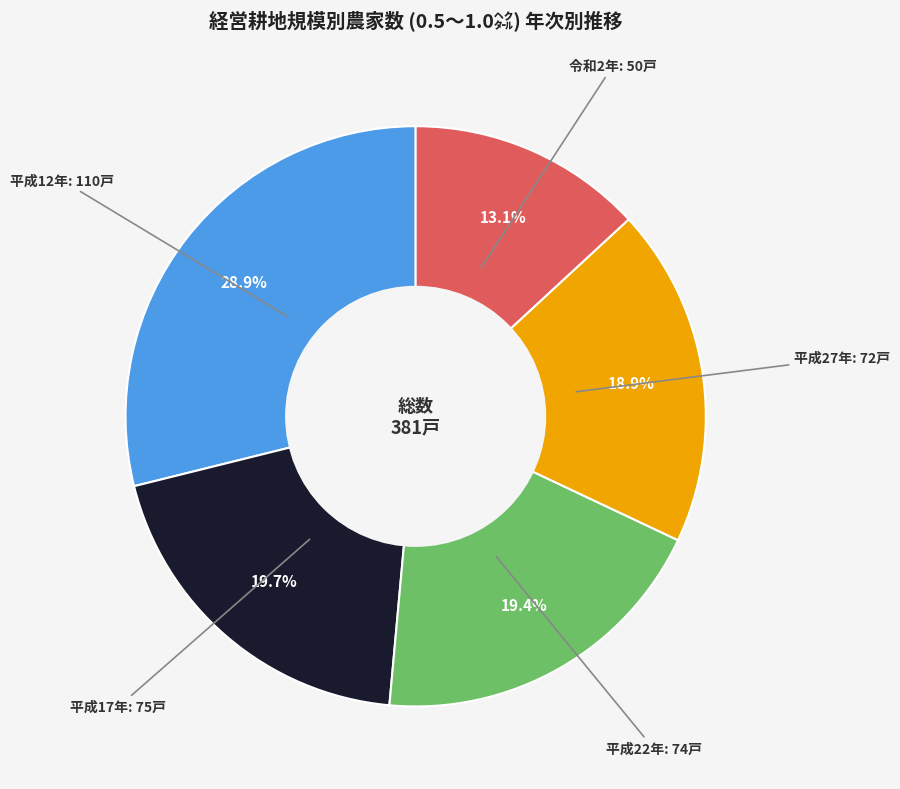

To the nearest percent, what is the difference between the largest and smallest slice percentages?

16%